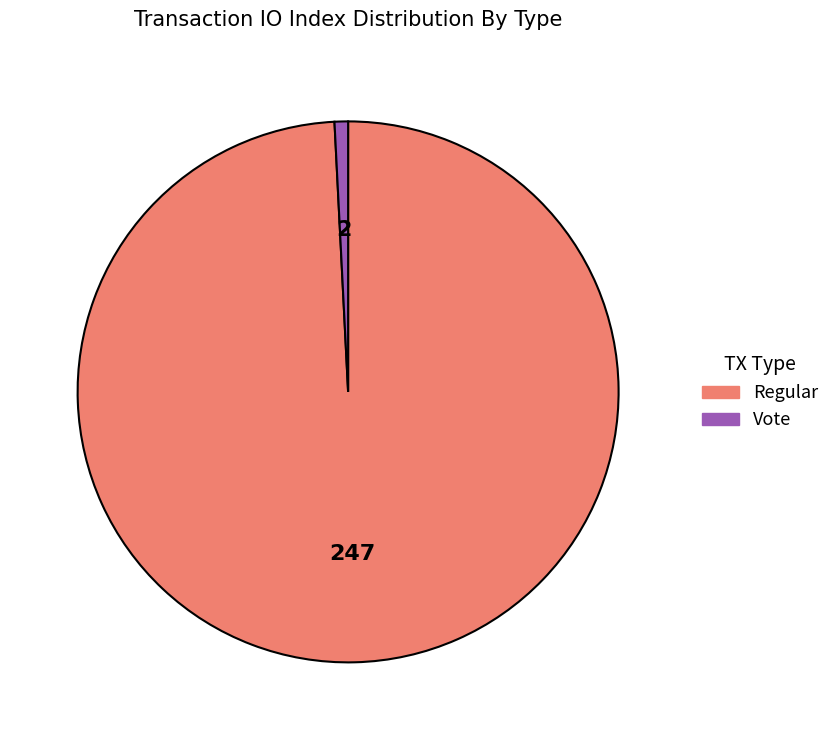

Is the sum of Regular and Vote greater than half?

Yes